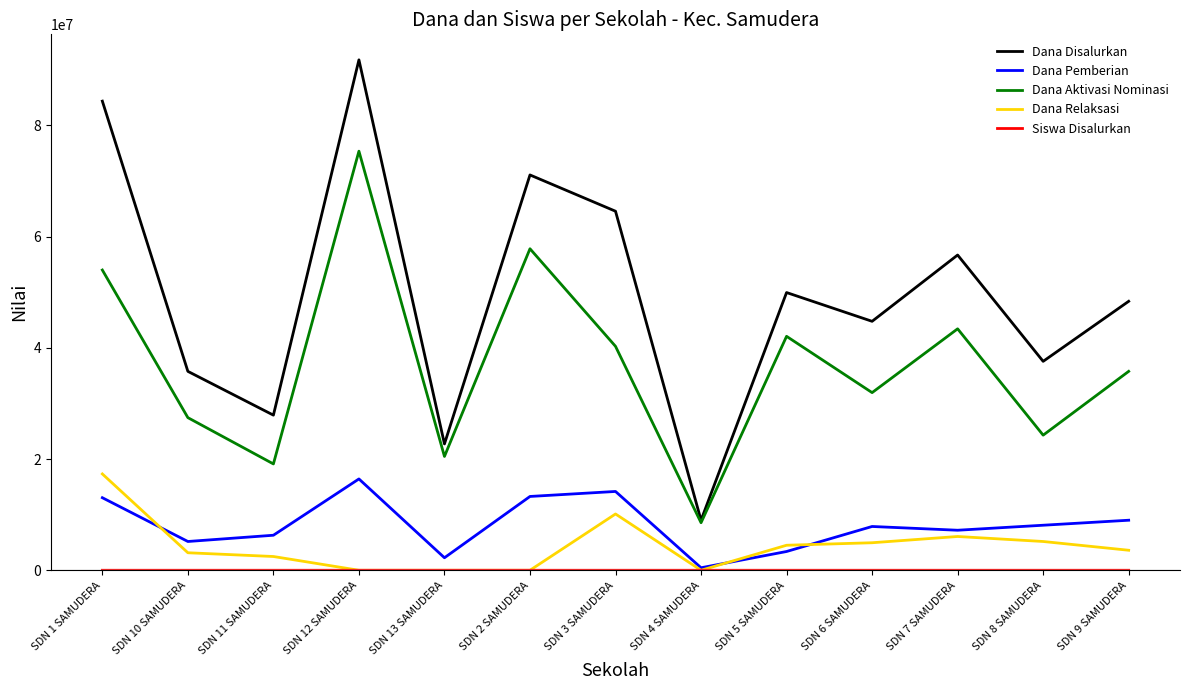

The Dana Pemberian series shows 11198084 at SDN 6 SAMUDERA. True or false?

False